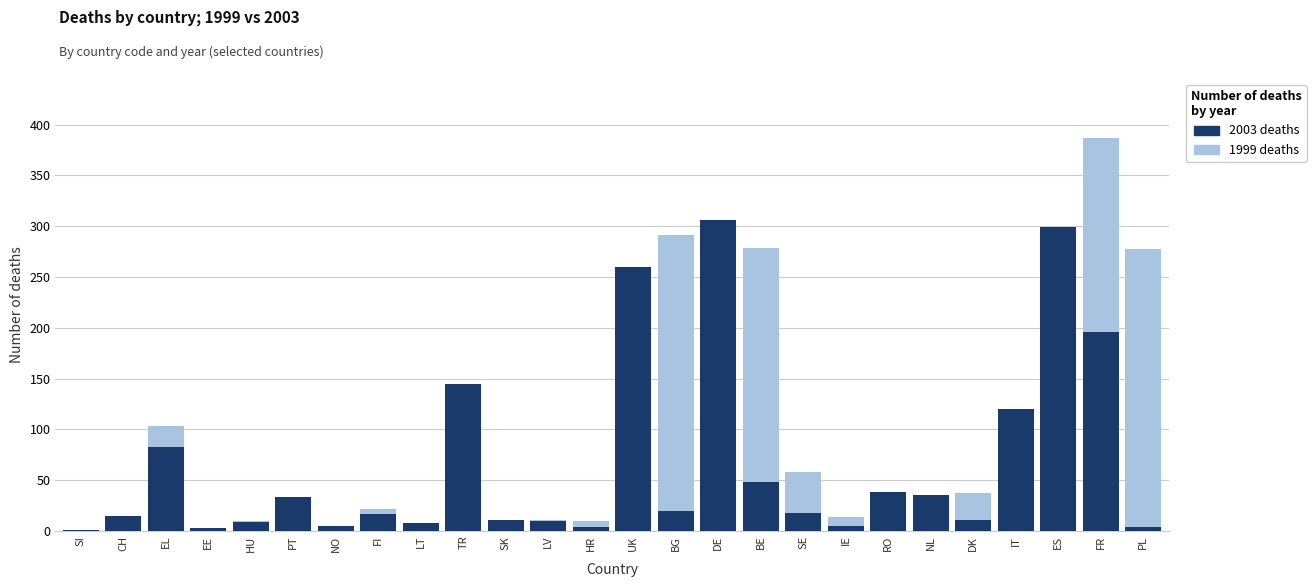

How many bars are there in each group?

2